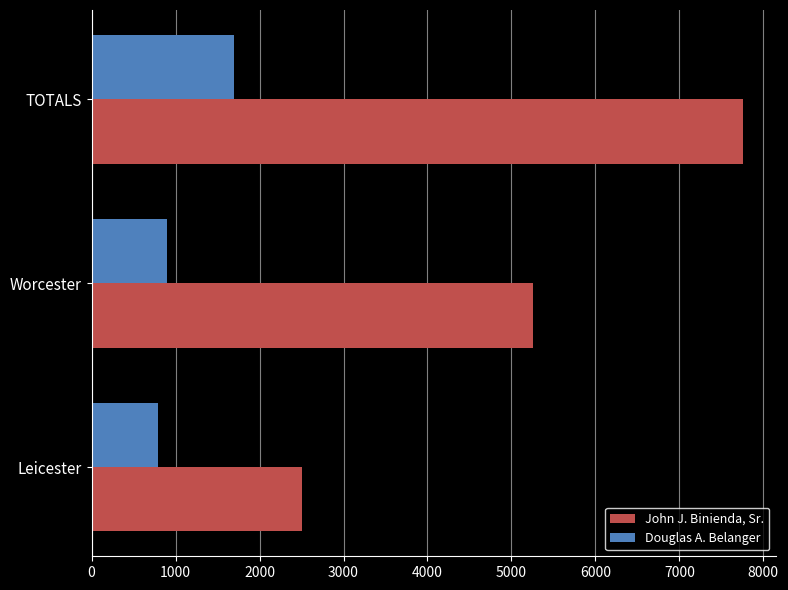

What is the sum of all Douglas A. Belanger values?

3390